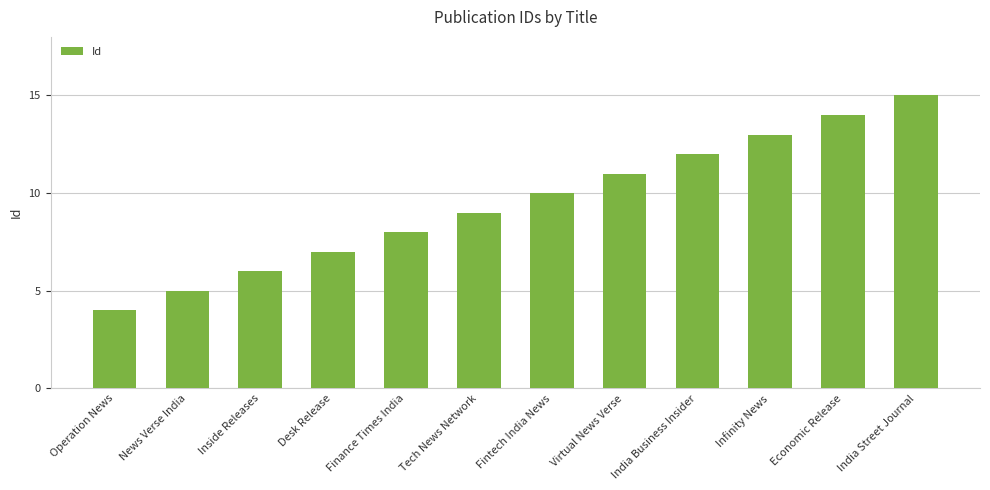

What position from the left is India Business Insider?

9